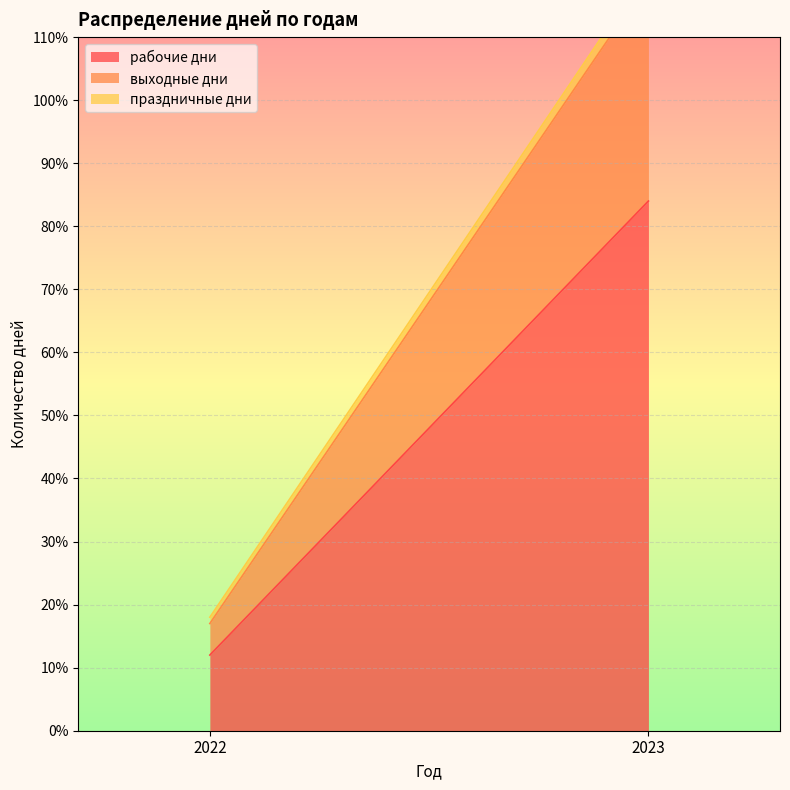

How many data points does each series have?

2